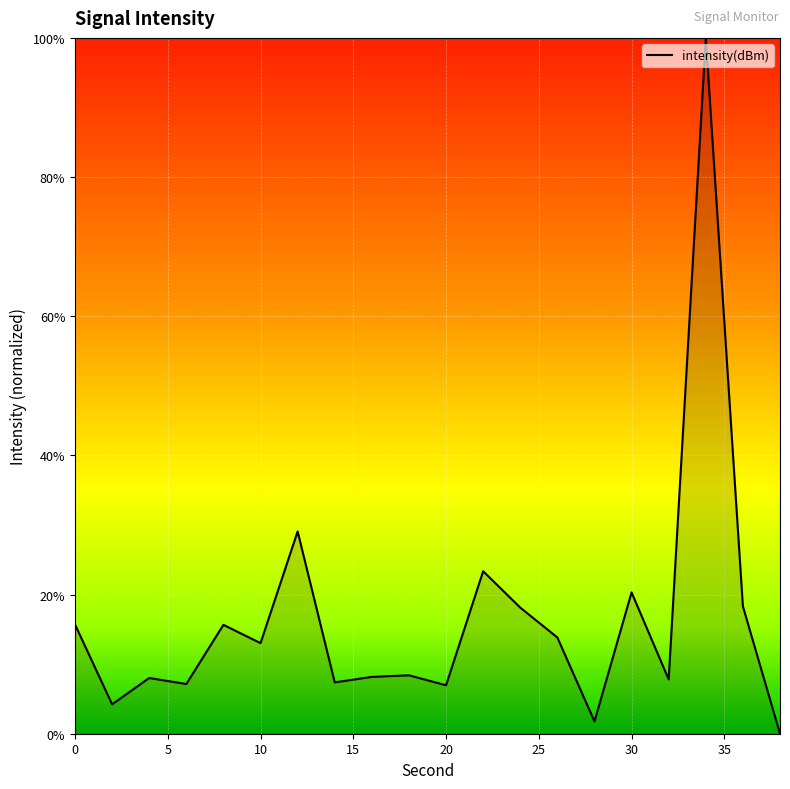

What is the maximum value shown in the chart?

100.0